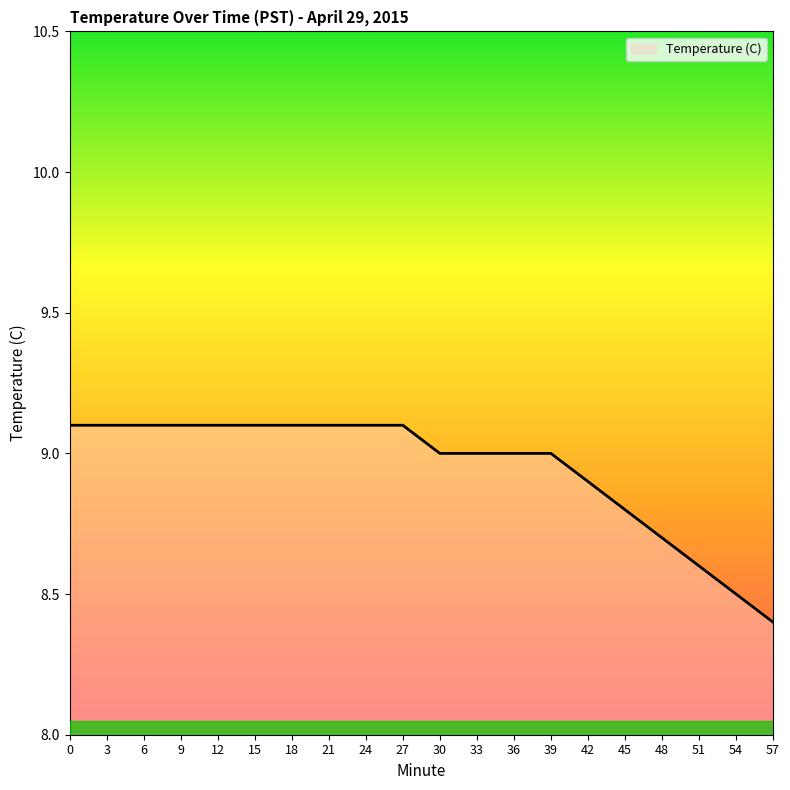

What is the difference between the maximum and minimum values?

0.7